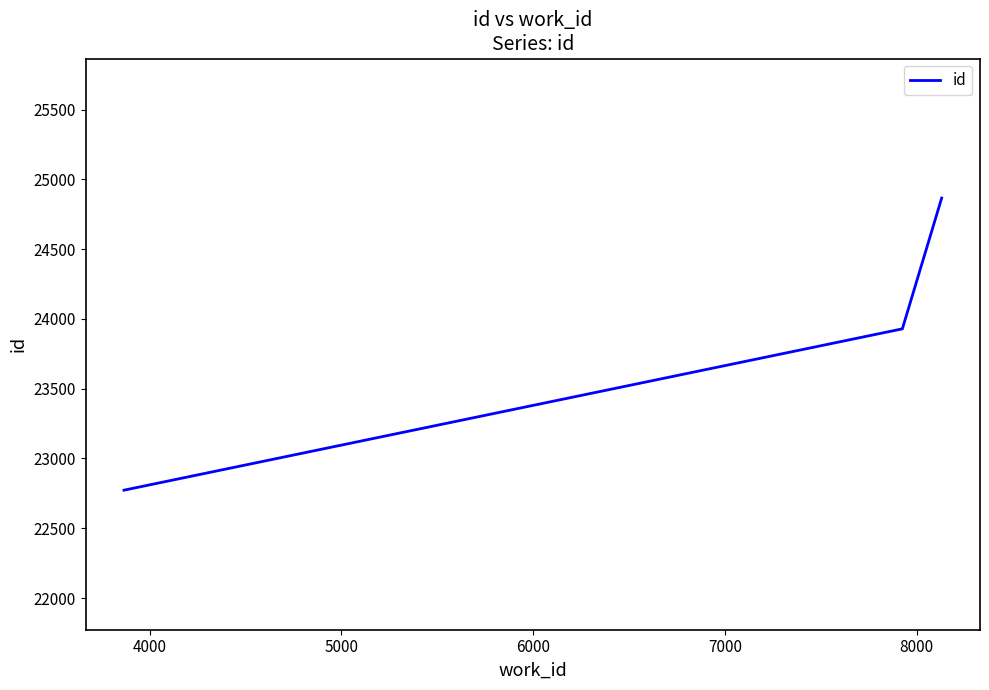

What is the sum of all values?

71568